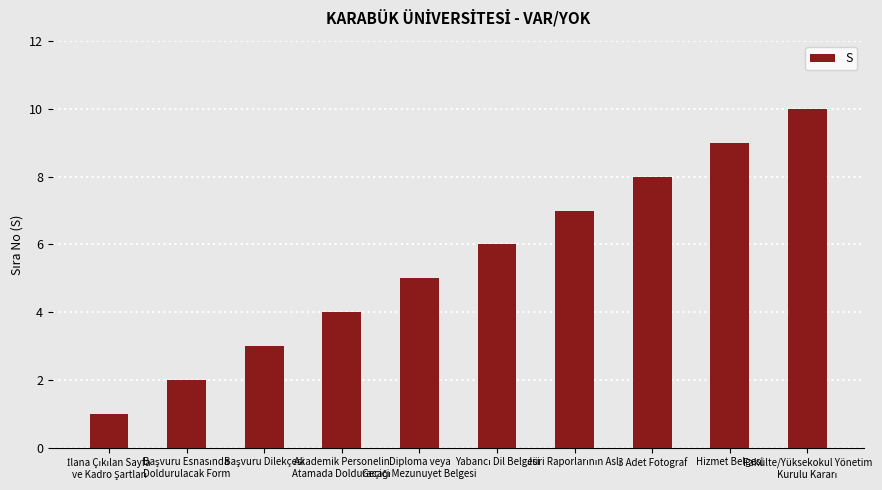

What is the average value?

6